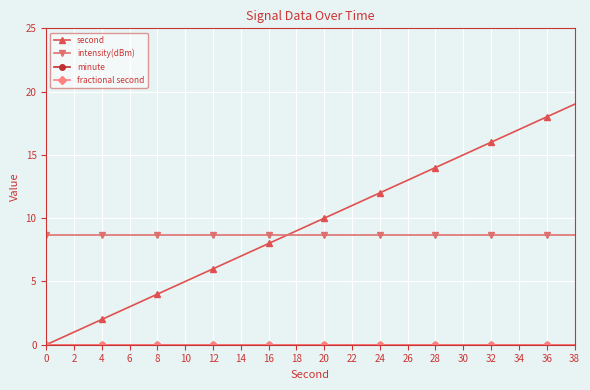

What value does the intensity(dBm) series have at 30?

8.7